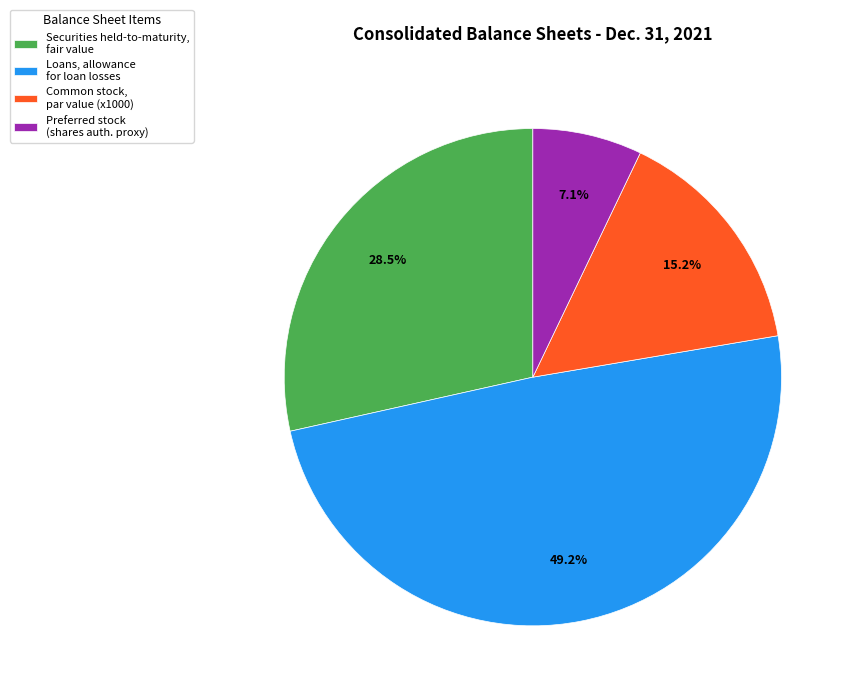

Does Preferred stock (shares auth. proxy) represent more than half of the total?

No